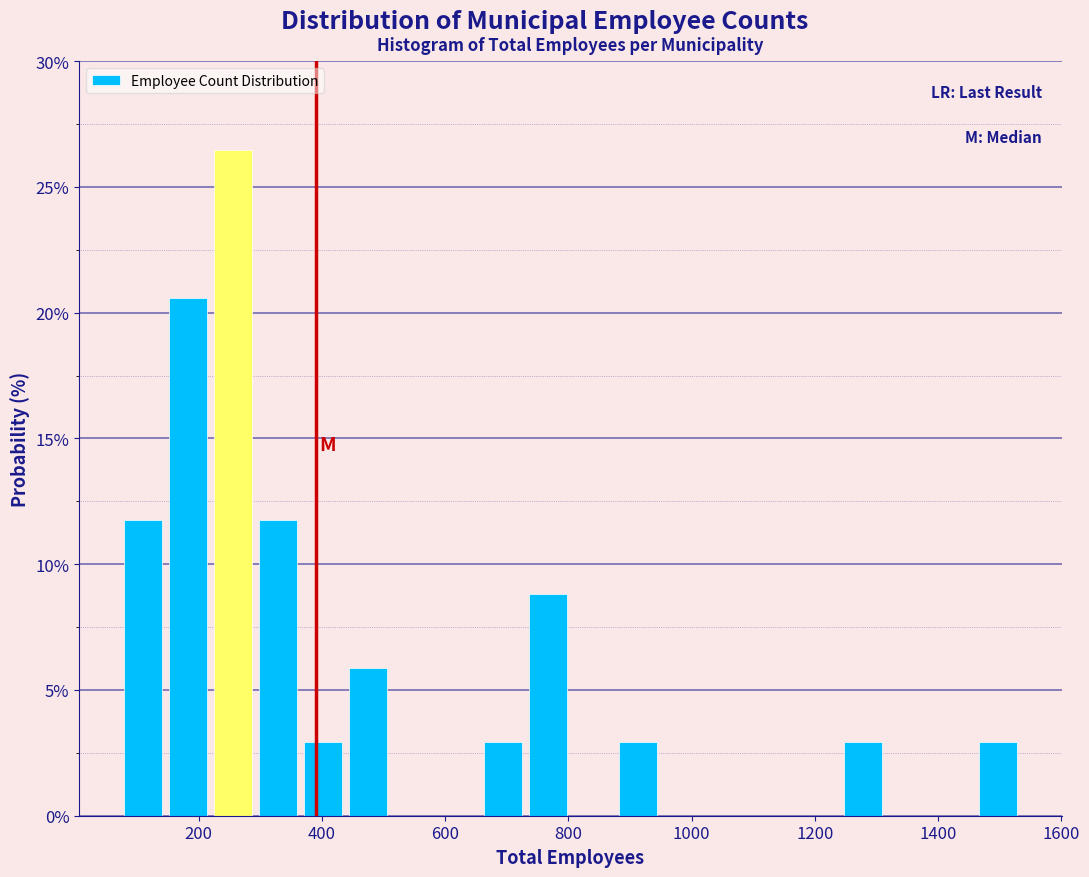

Around what value on the x-axis is the tallest bar? Give the approximate position of its centre, as read against the axis.

260